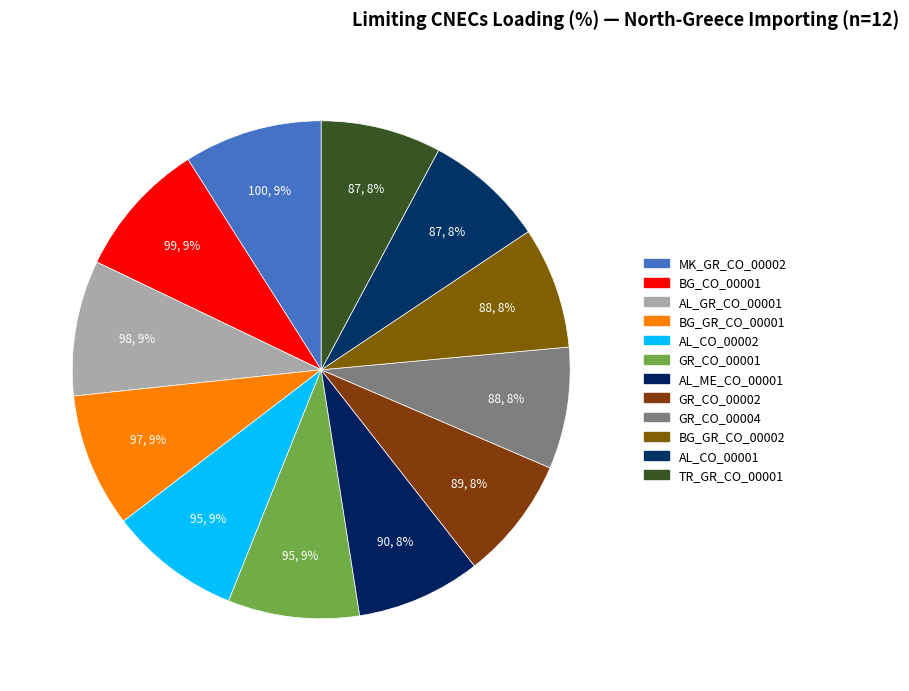

Which slice is the smallest?

AL_CO_00001